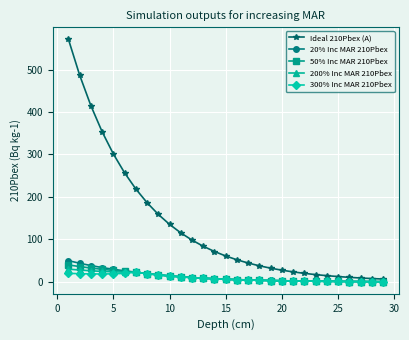

Does the chart display data point markers on the line(s)?

Yes